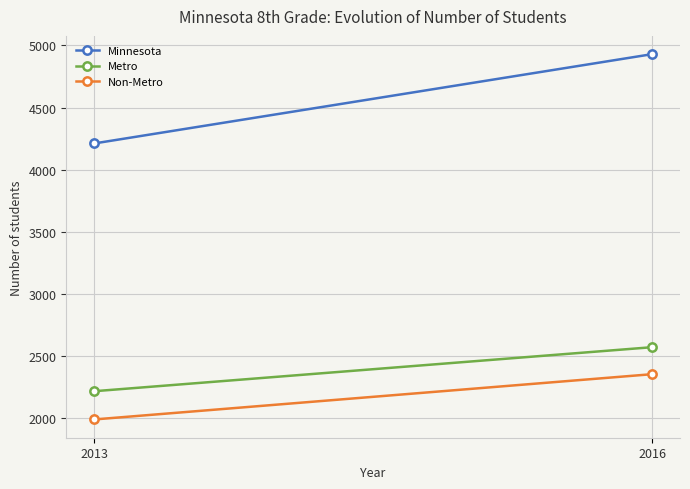

What are all the series names shown in the legend?

Minnesota, Metro, Non-Metro